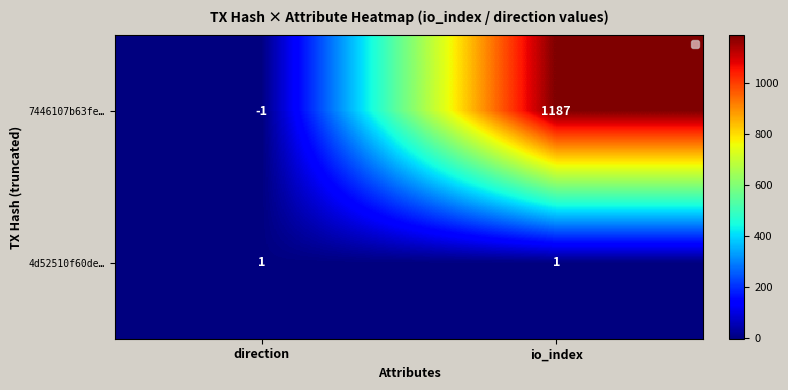

Which series has the largest total across all categories?

7446107b63fe…